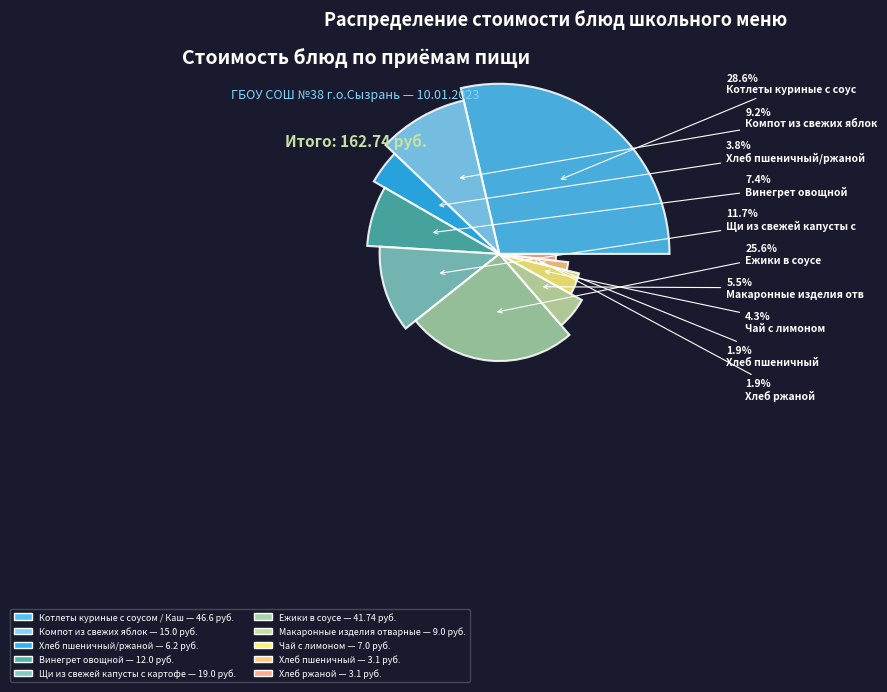

How many segments does this pie chart have?

10